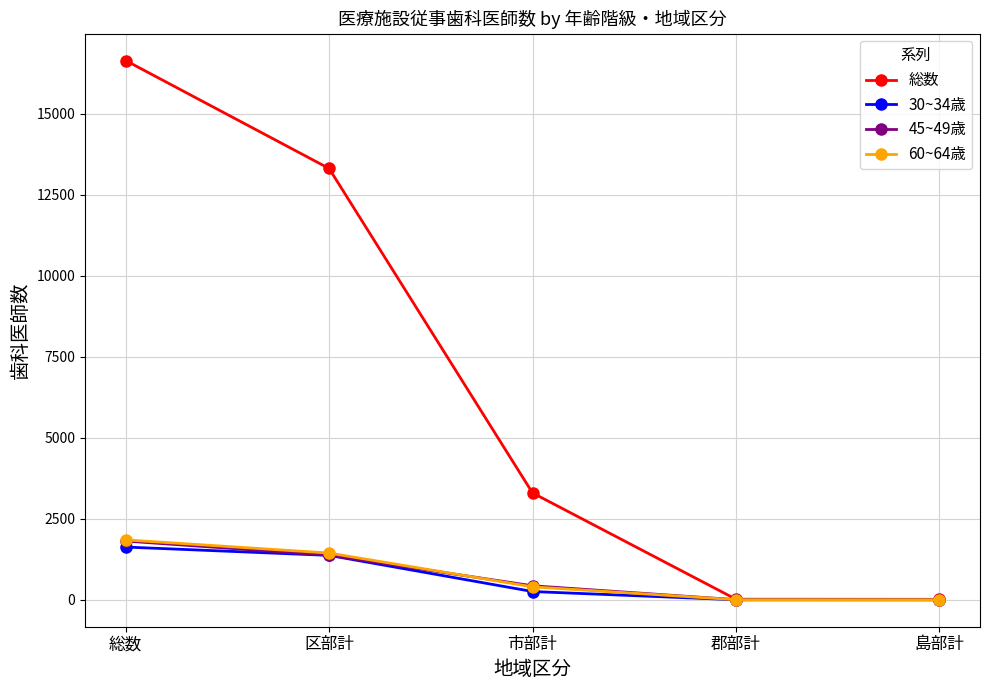

Is it true that 30~34歳 equals 1 at 島部計?

True